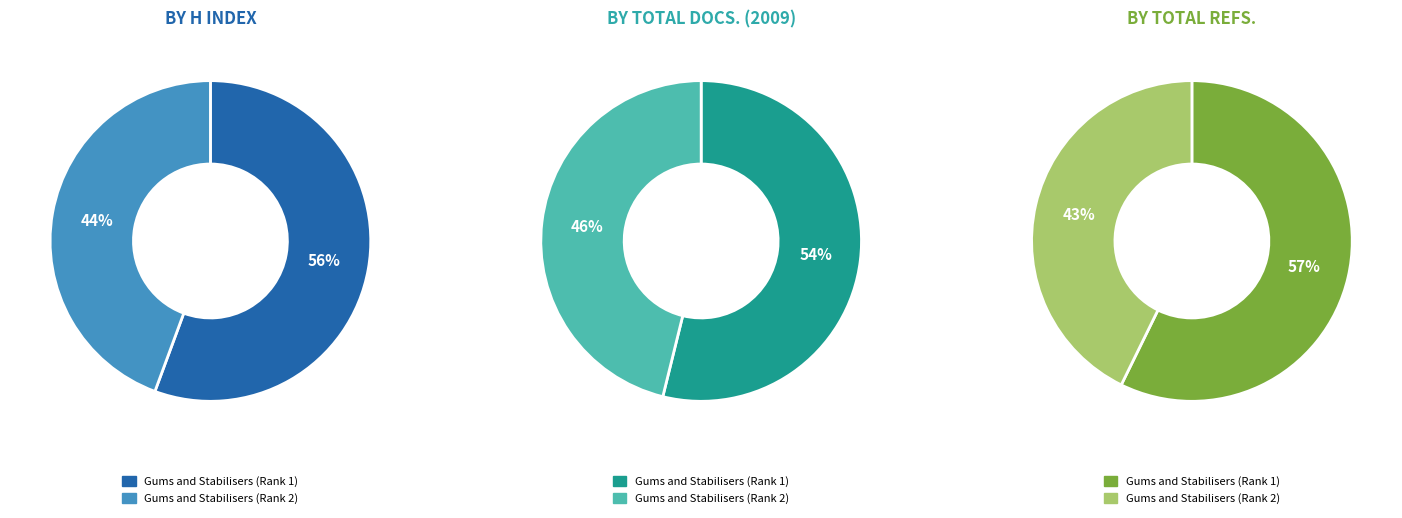

Is it true that Gums and Stabilisers (Rank 1) is 43% of the pie?

False